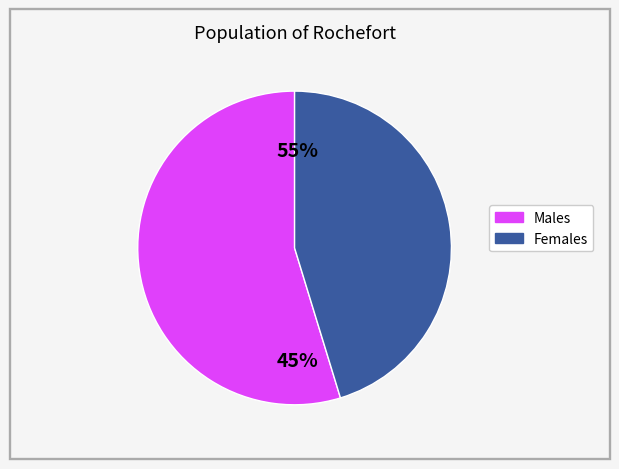

The Fernanda Alves slice represents 16% of the pie. True or false?

False